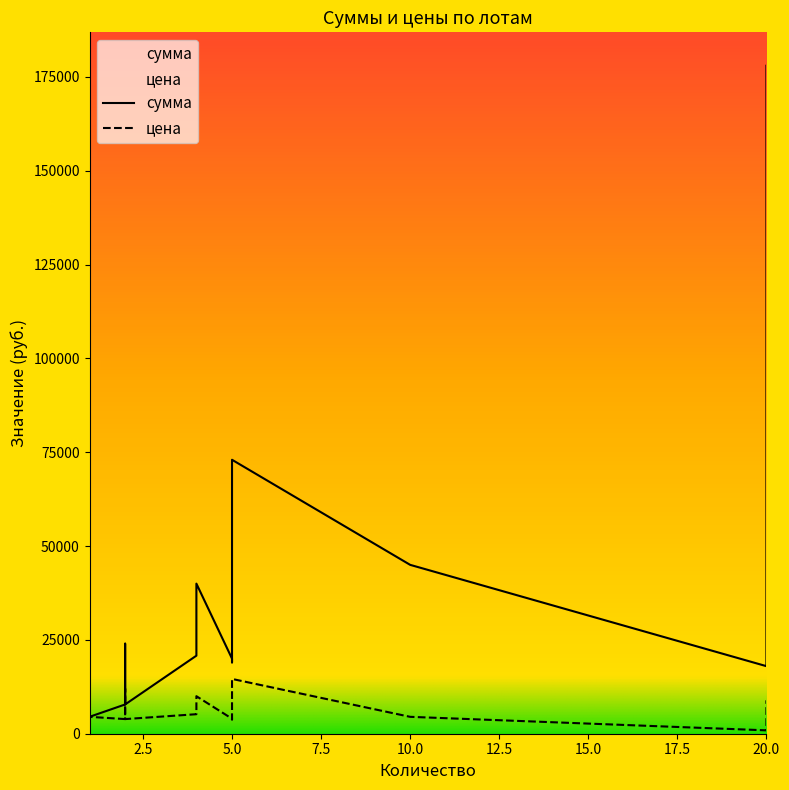

True or false: цена and сумма intersect in this chart.

False